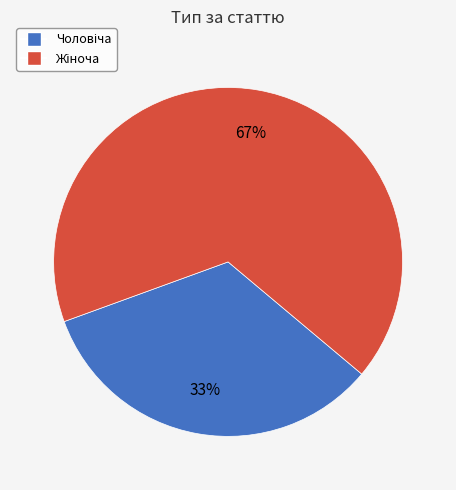

Is there a majority slice in this chart?

Yes